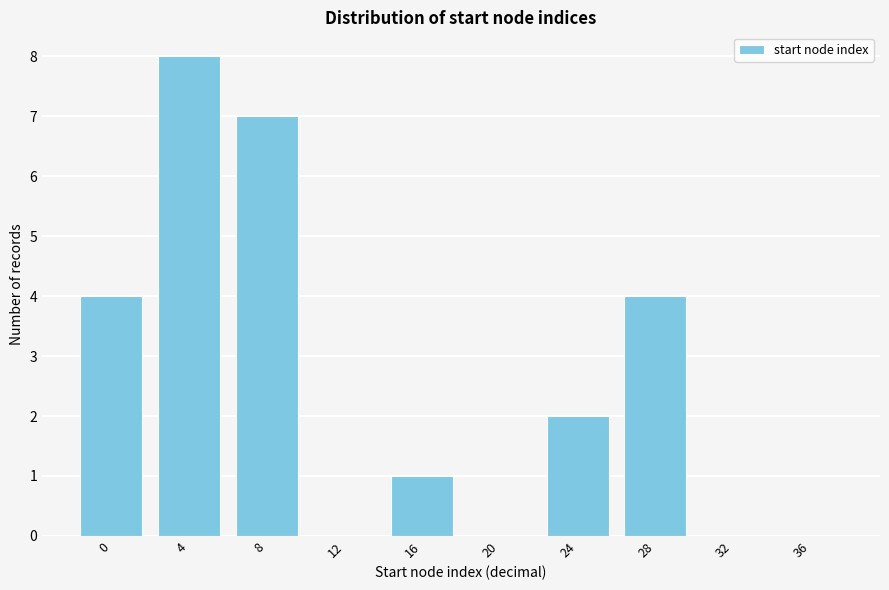

Reading right to left, transcribe all the data shown in this chart.

36=0	32=0	28=4	24=2	20=0	16=1	12=0	8=7	4=8	0=4